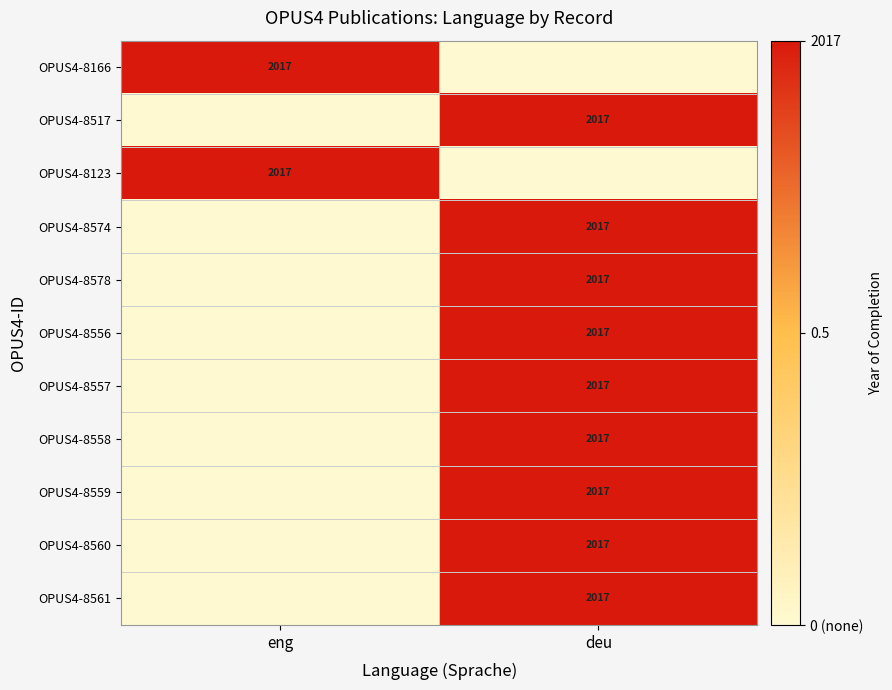

At which category does the chart reach its minimum across all series?

deu